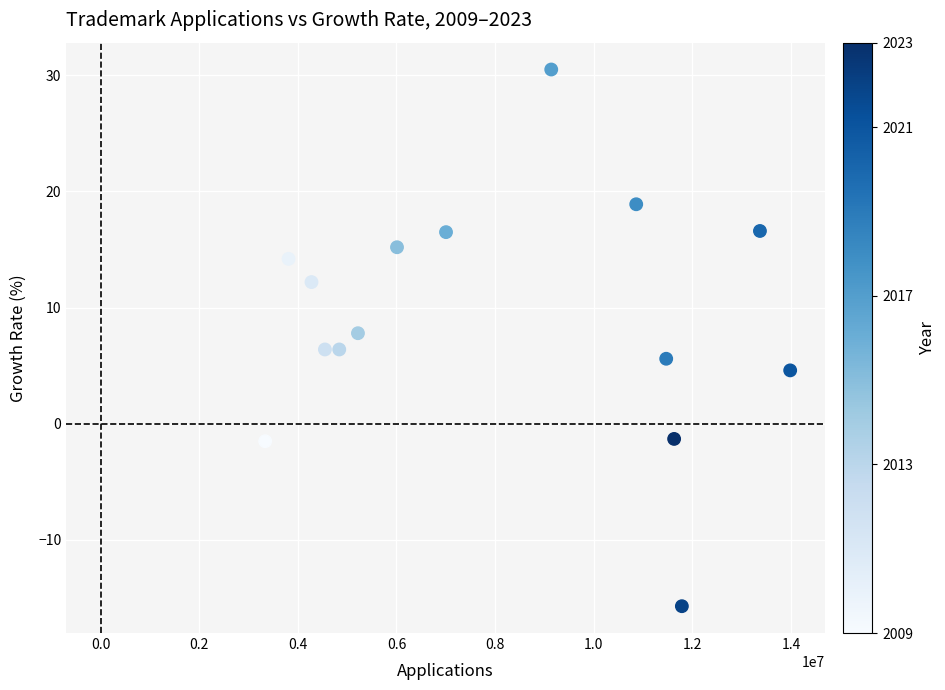

What is the range of Y values (max minus min)?

46.2